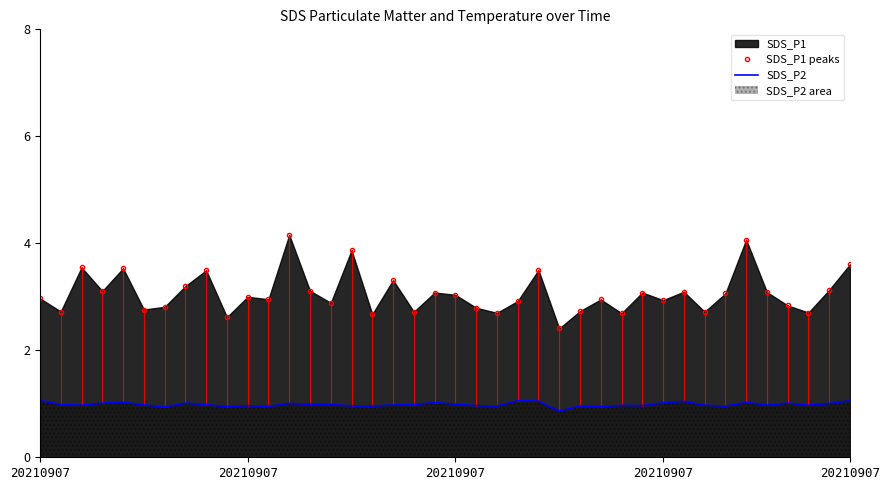

How many series are shown in this chart?

2